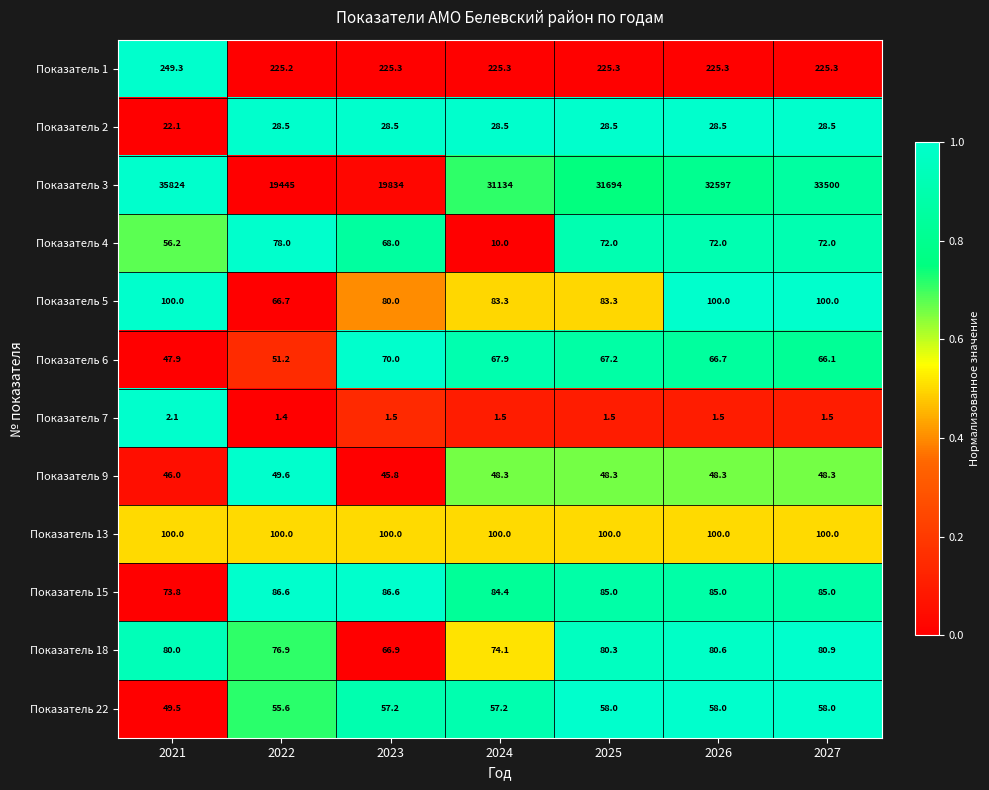

Where is Показатель 22 nearest to the value 53?

2022